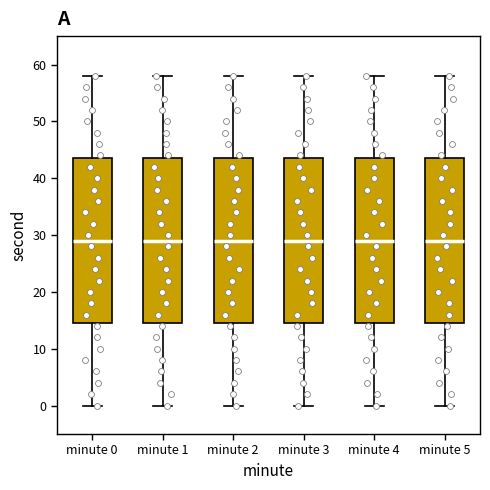

Reading left to right, read every box against the y-axis: the position of its median line, the range the box covers, and the ends of its whiskers. The values are not printed on the chart, so give them approximately, as read against the axis.

minute 0: median 29, box 15 to 44, whiskers 0 to 58
minute 1: median 29, box 15 to 44, whiskers 0 to 58
minute 2: median 29, box 15 to 44, whiskers 0 to 58
minute 3: median 29, box 15 to 44, whiskers 0 to 58
minute 4: median 29, box 15 to 44, whiskers 0 to 58
minute 5: median 29, box 15 to 44, whiskers 0 to 58